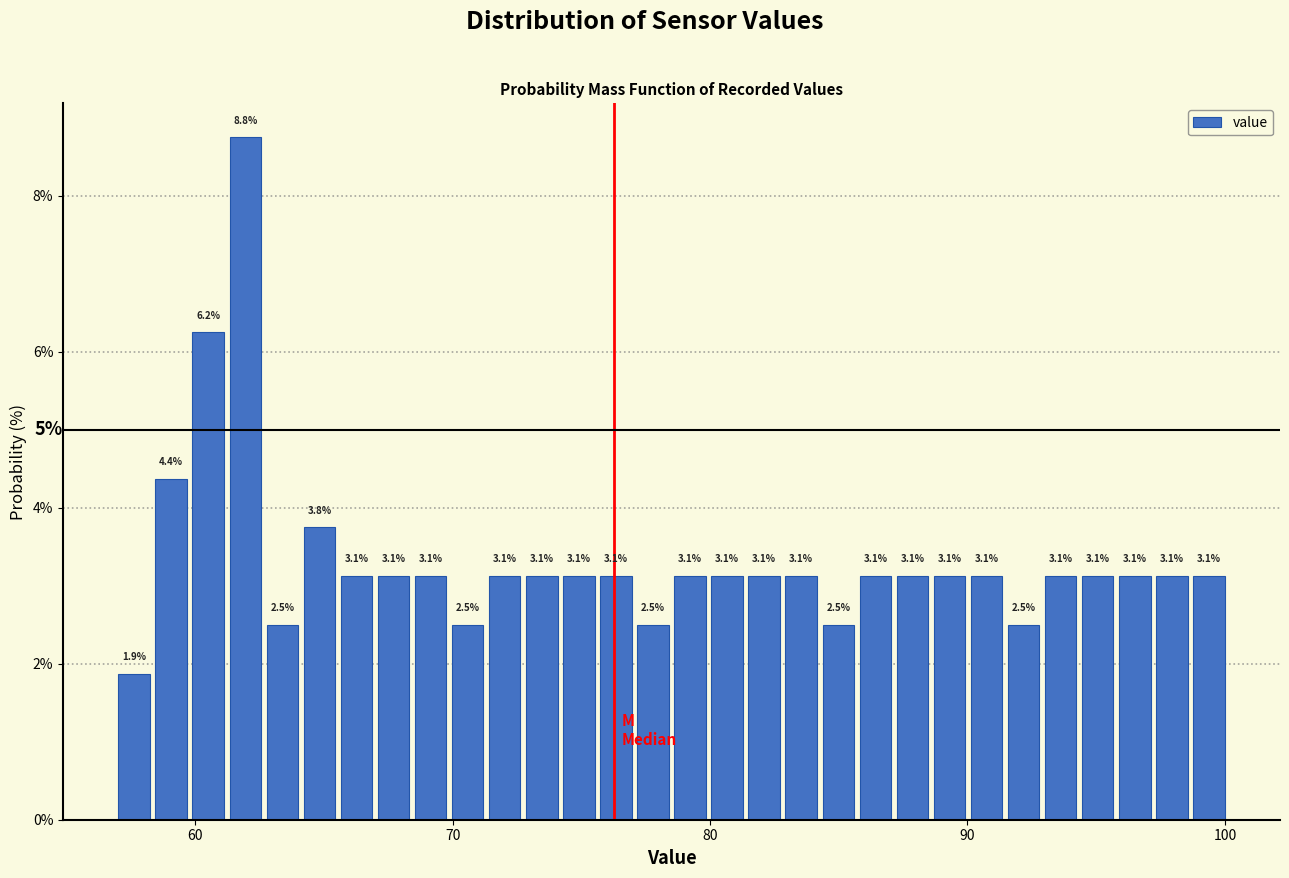

Read against the x-axis, roughly where is the centre of the tallest bar?

62